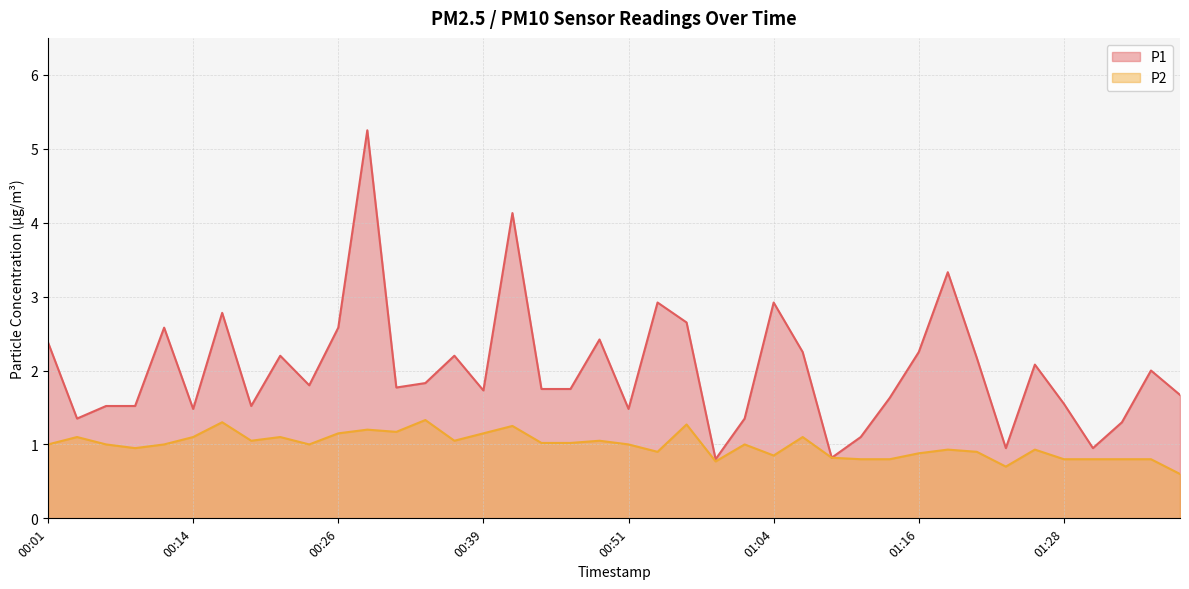

What is the difference between the maximum and minimum values in the P1 series?

4.5